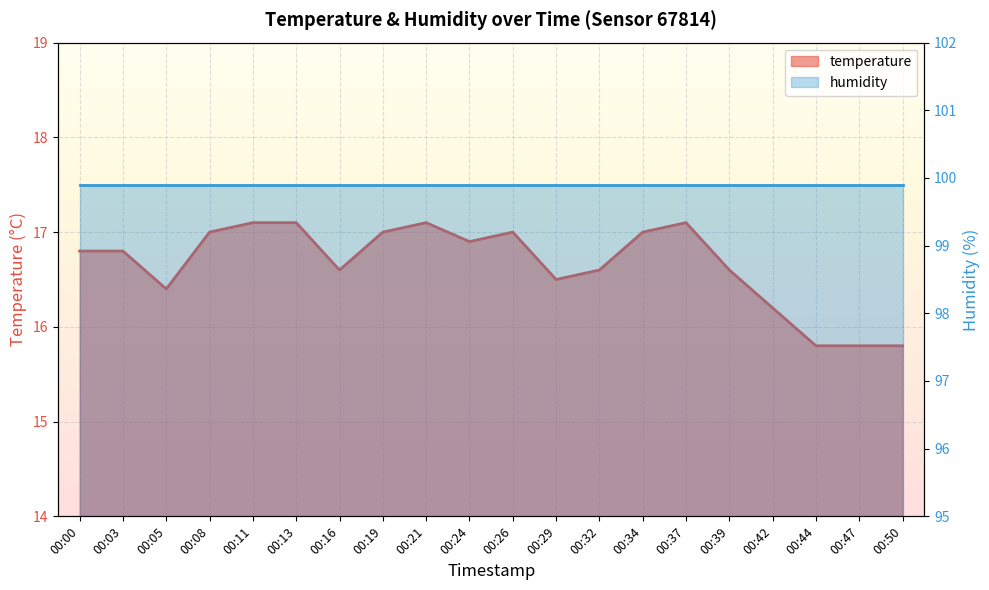

Reading left to right, what are all the values shown in this chart?

16.8	16.8	16.4	17.0	17.1	17.1	16.6	17.0	17.1	16.9	17.0	16.5	16.6	17.0	17.1	16.6	16.2	15.8	15.8	15.8